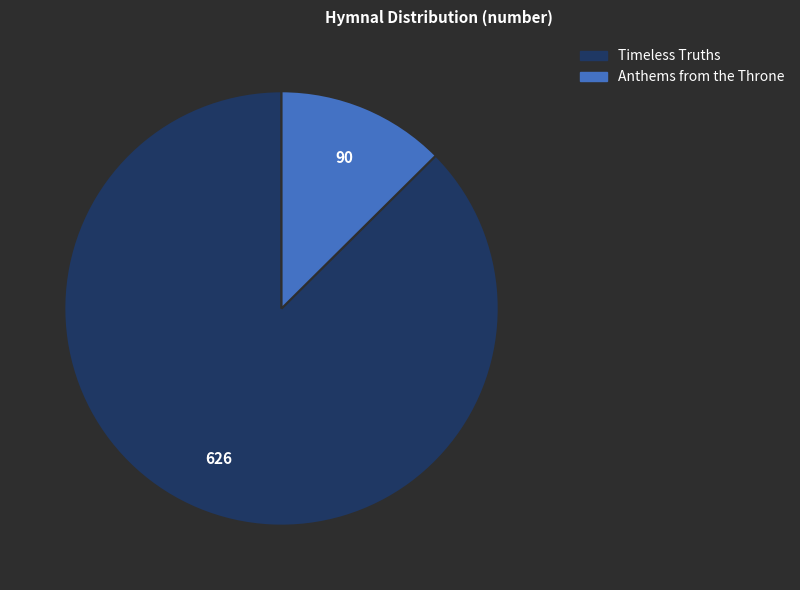

How many slices are in this pie chart?

2